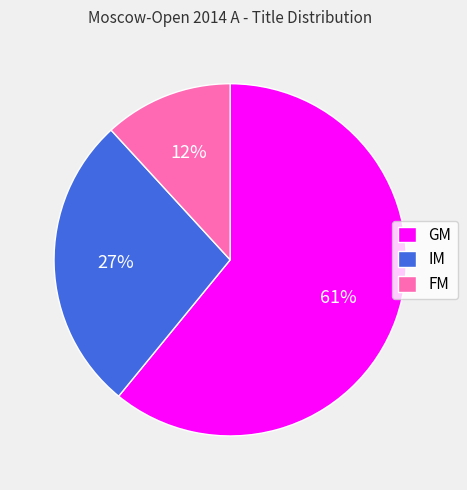

Which has a higher value, GM or IM?

GM